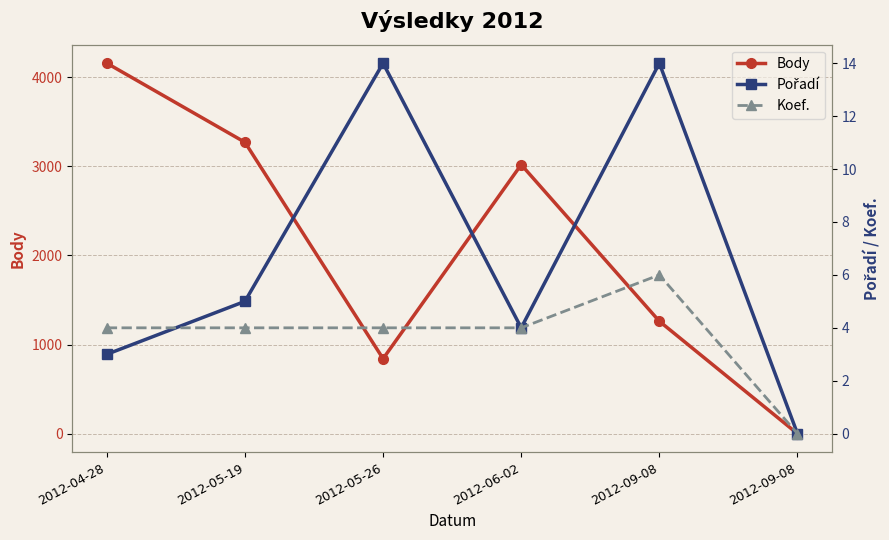

How many values in the Pořadí series exceed 5?

2